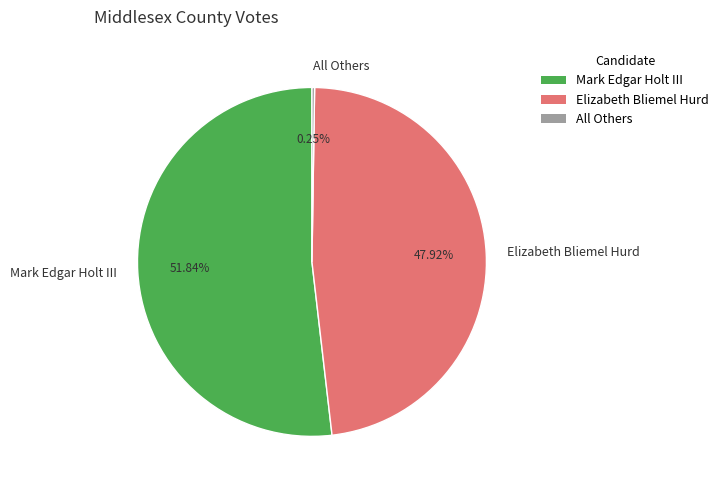

Which category has the biggest portion of the pie?

Mark Edgar Holt III